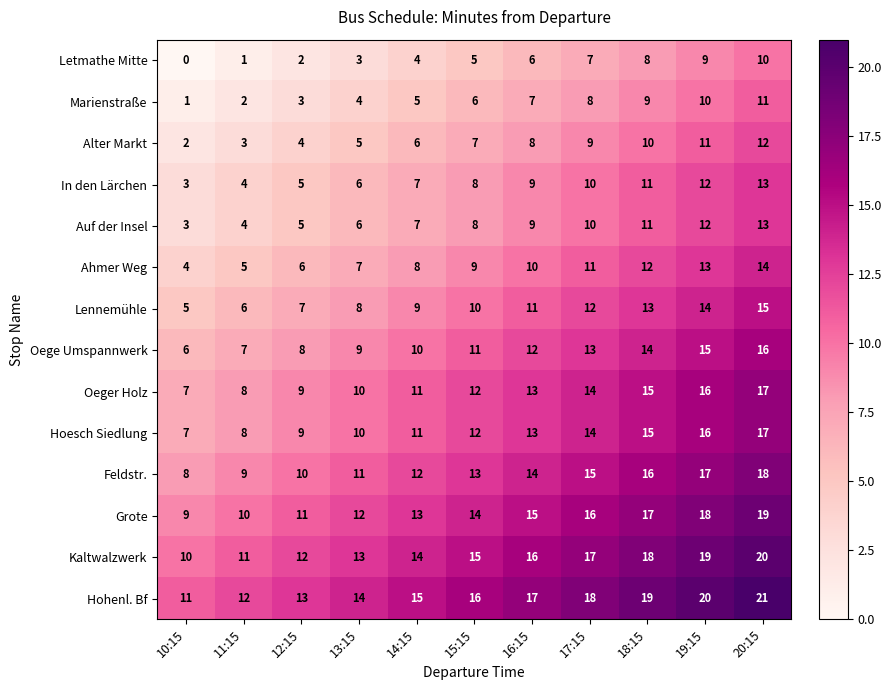

The value of In den Lärchen at 12:15 is 5. True or false?

True